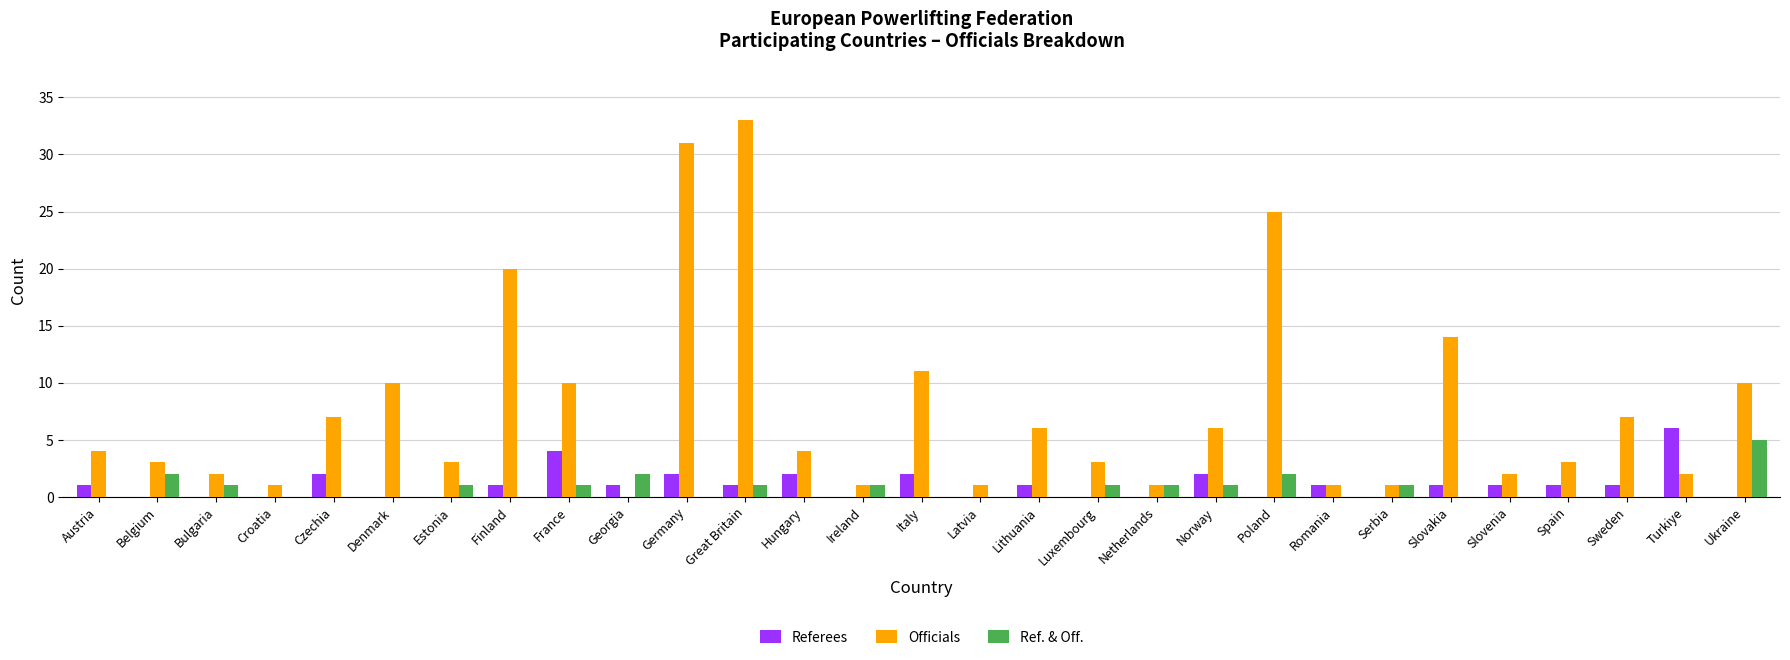

What is the total value across all series at Spain?

4